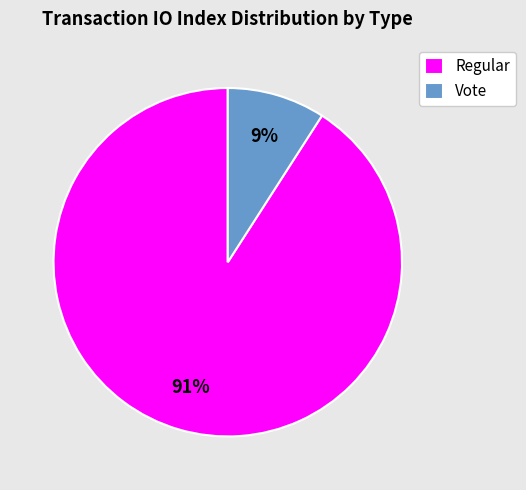

Is the sum of Vote and Regular greater than half?

Yes